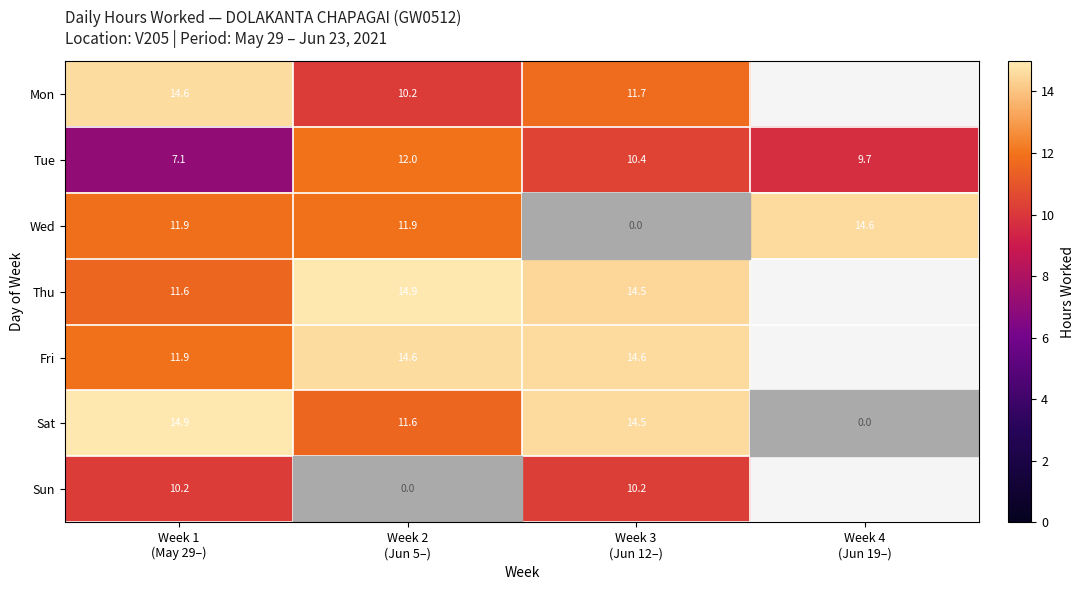

What is the spread (max minus min) of values at Week 1
(May 29–)?

7.8